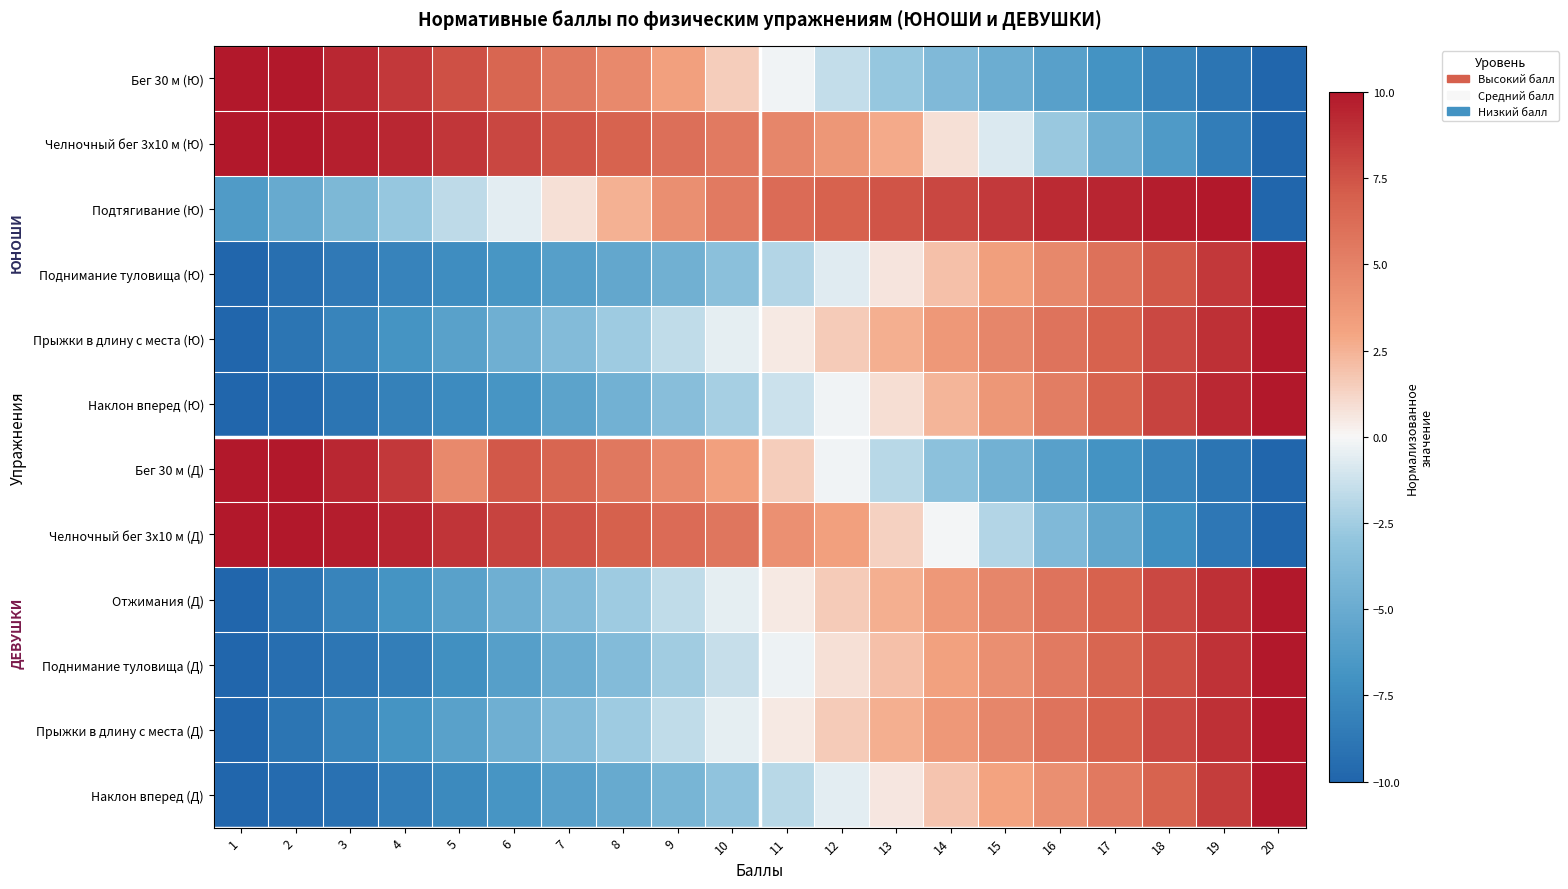

At which category is the sum across all series the highest?

19